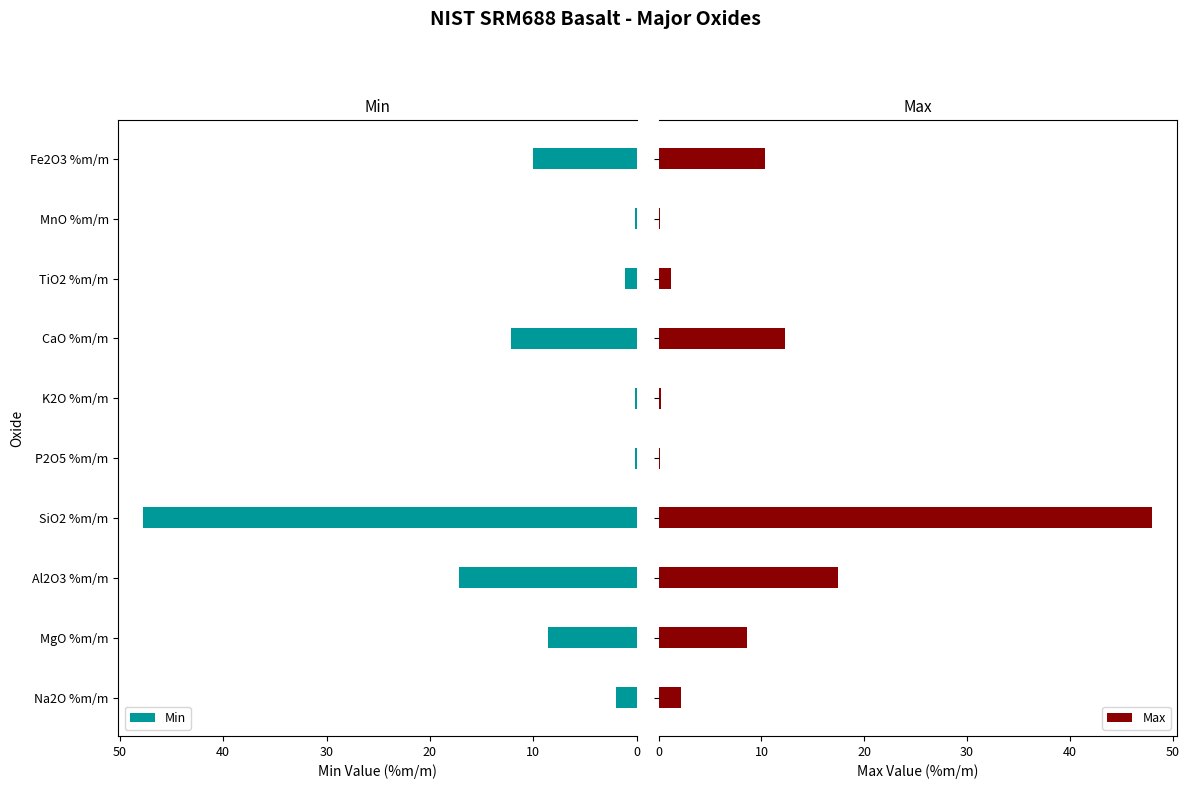

How many bars are there in each group?

2